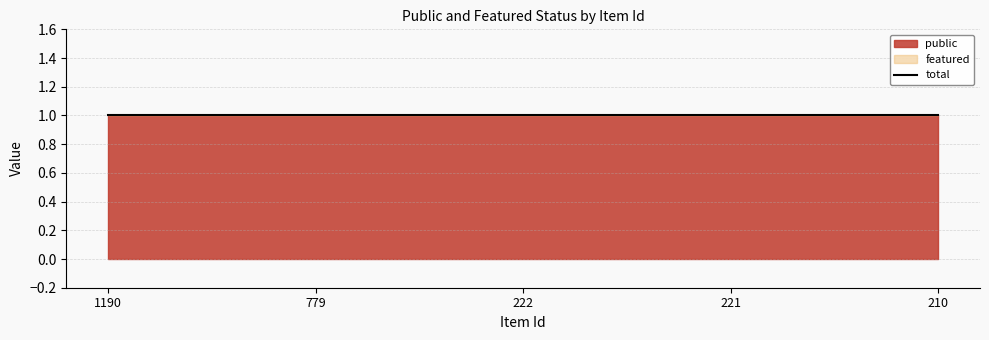

Between 222 and 1190, which is larger?

222